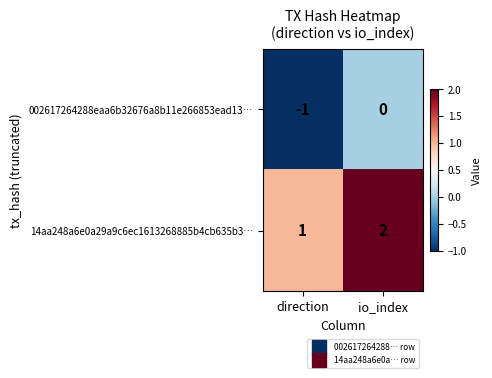

At which category does the chart reach its peak across all series?

io_index